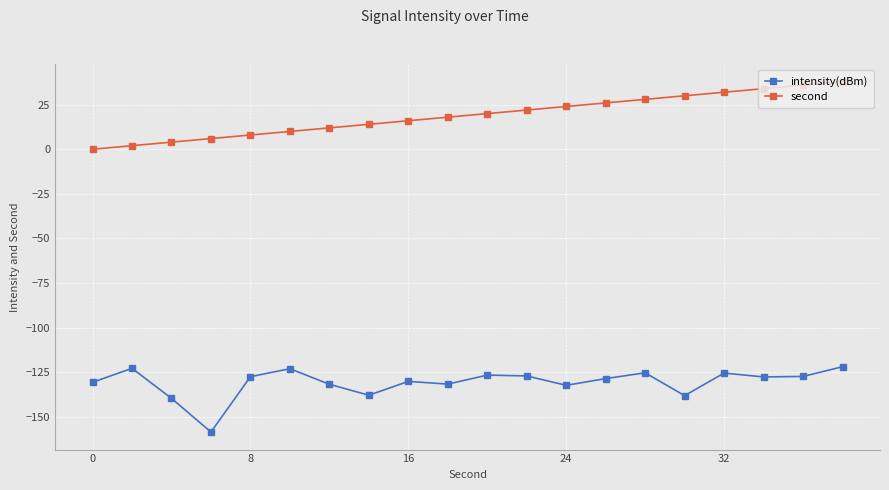

True or false: intensity(dBm) and second cross at least once.

False